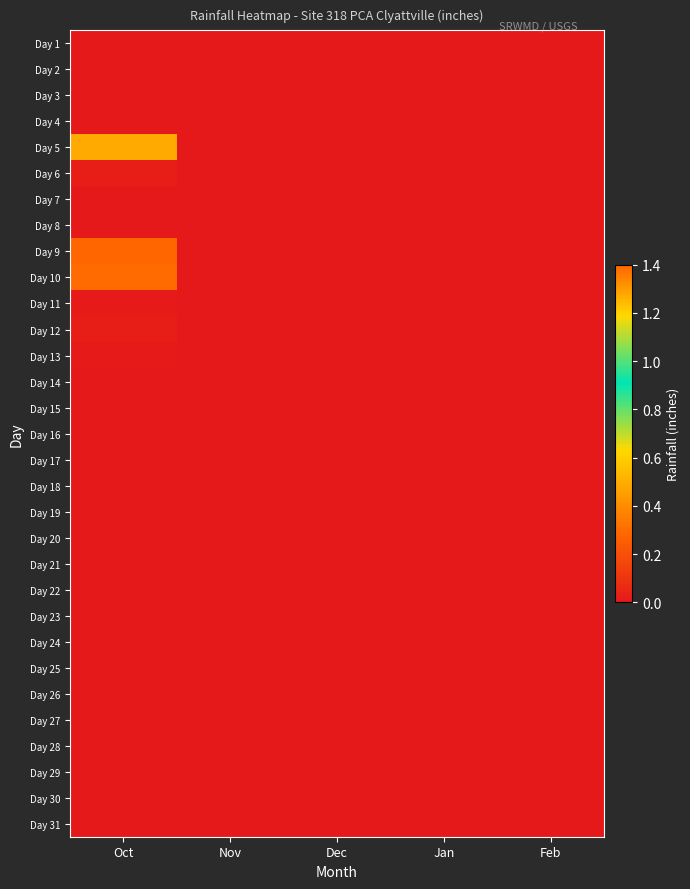

Between Feb and Jan, which is larger?

Feb